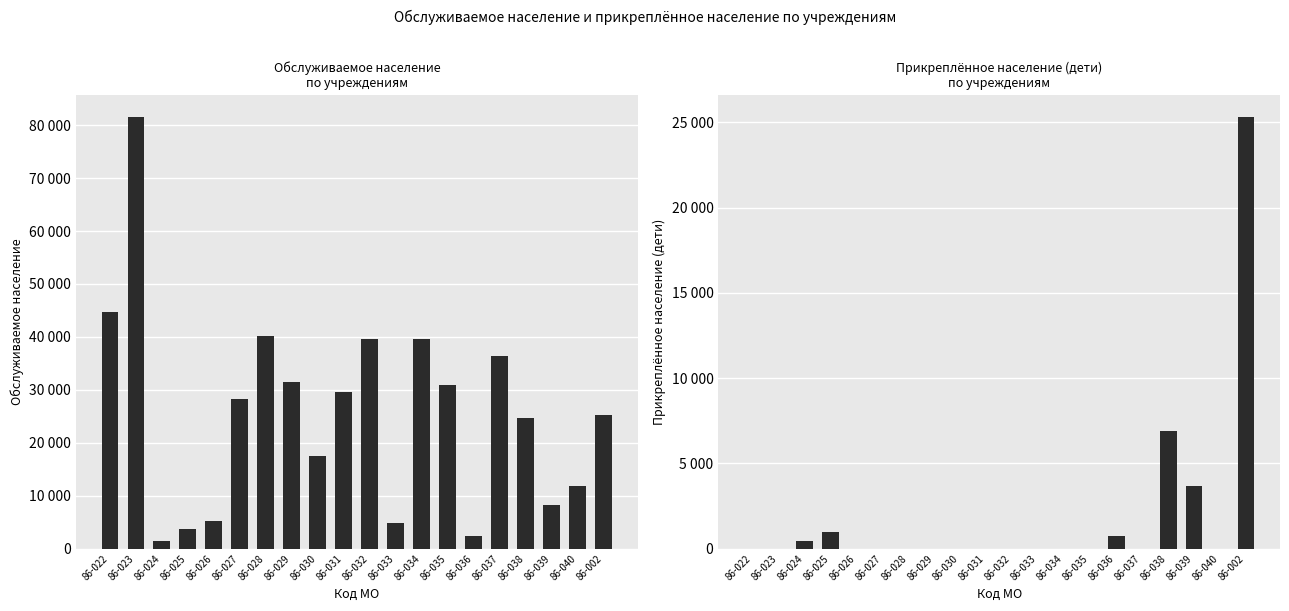

What is the sum of all Обслуживаемое население values?

507662